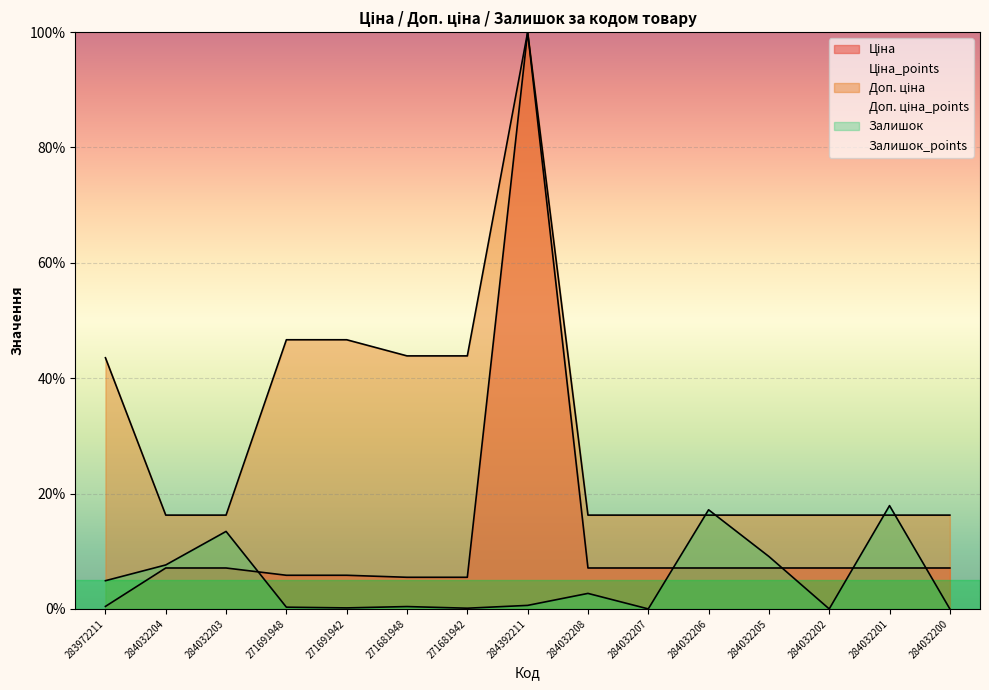

Which series has the largest Y range (max minus min)?

Ціна_points